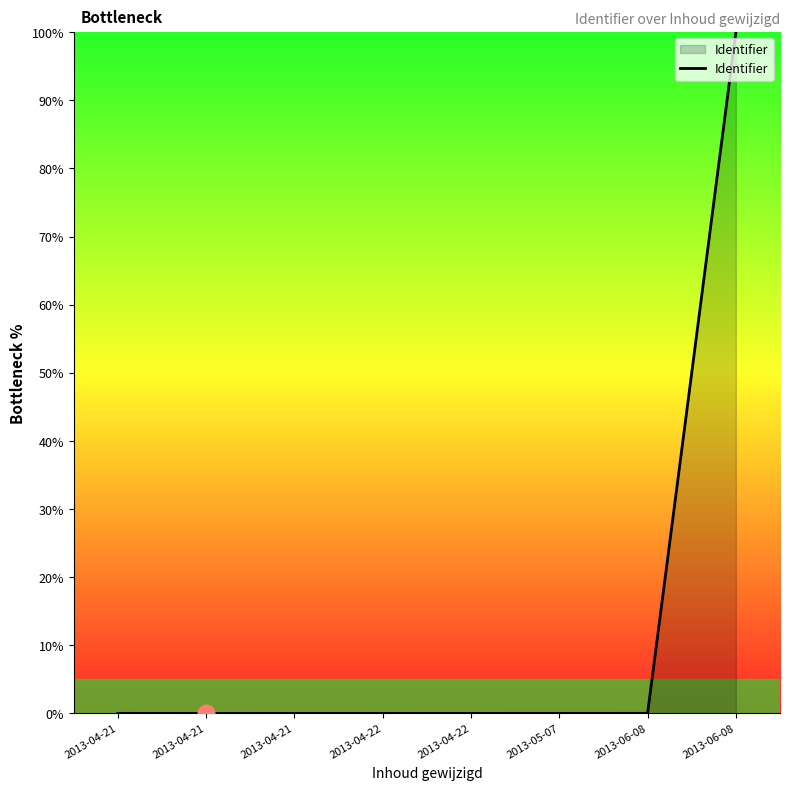

True or false: the data shows 63.1 at 2013-04-21.

False